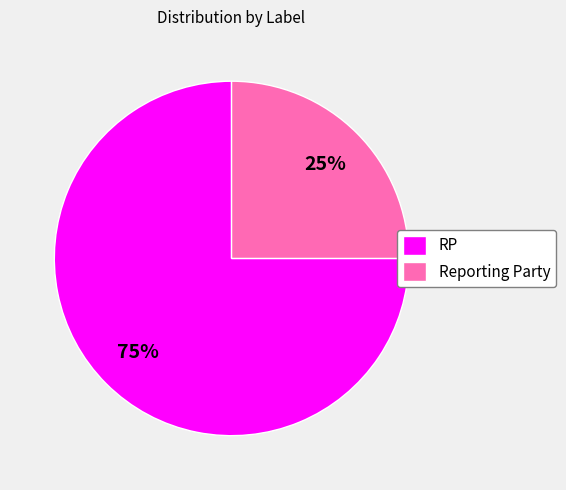

To the nearest percent, what is the difference between the Reporting Party and RP slice percentages?

50%